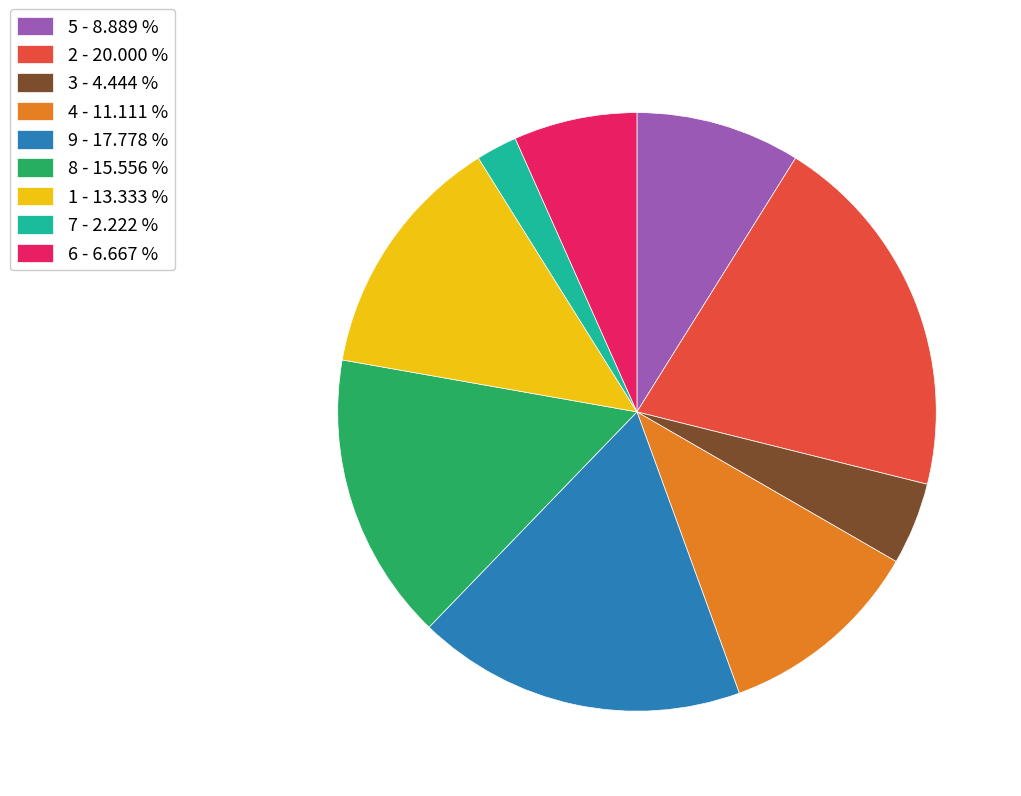

Count the number of slices in the pie.

9